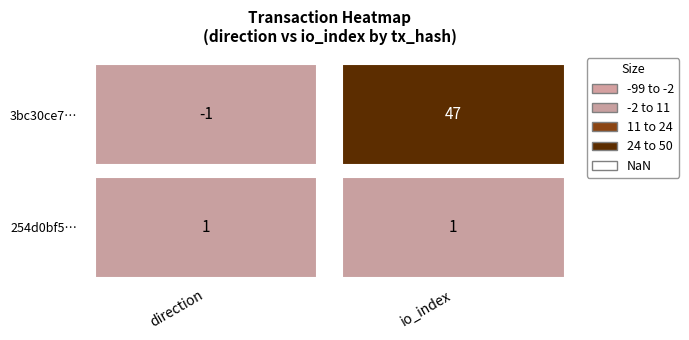

What is the highest value of the 3bc30ce7e5250b5ec0d56b21dad9c950d18bcbe series?

47